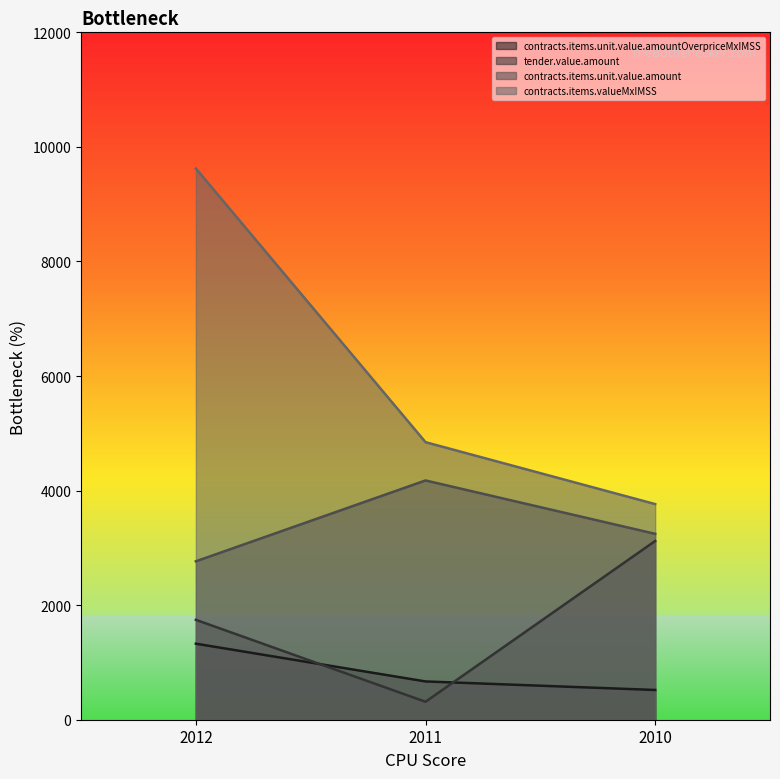

At which label is contracts.items.unit.value.amount closest to 3471?

2010